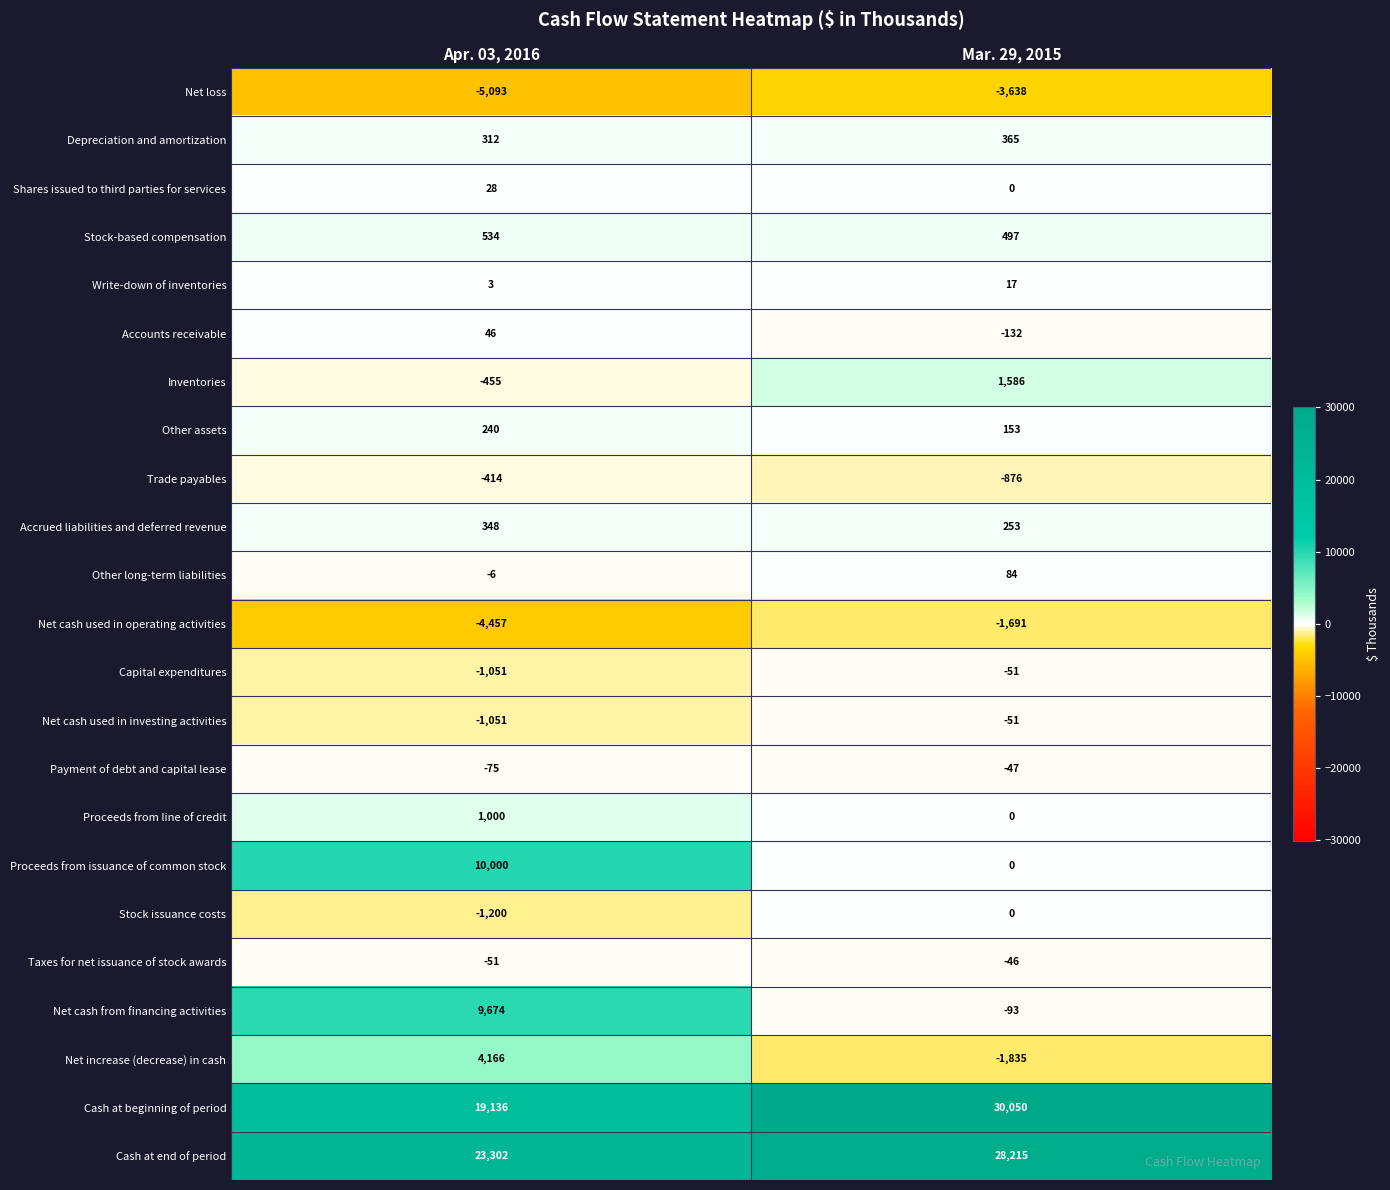

Which series has the largest range (max minus min)?

Cash at beginning of period